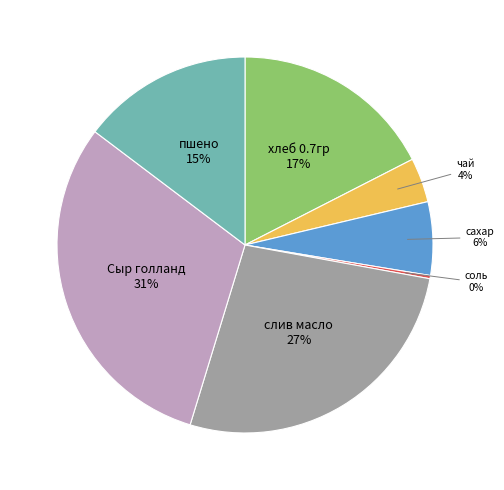

Does any single category account for the majority?

No